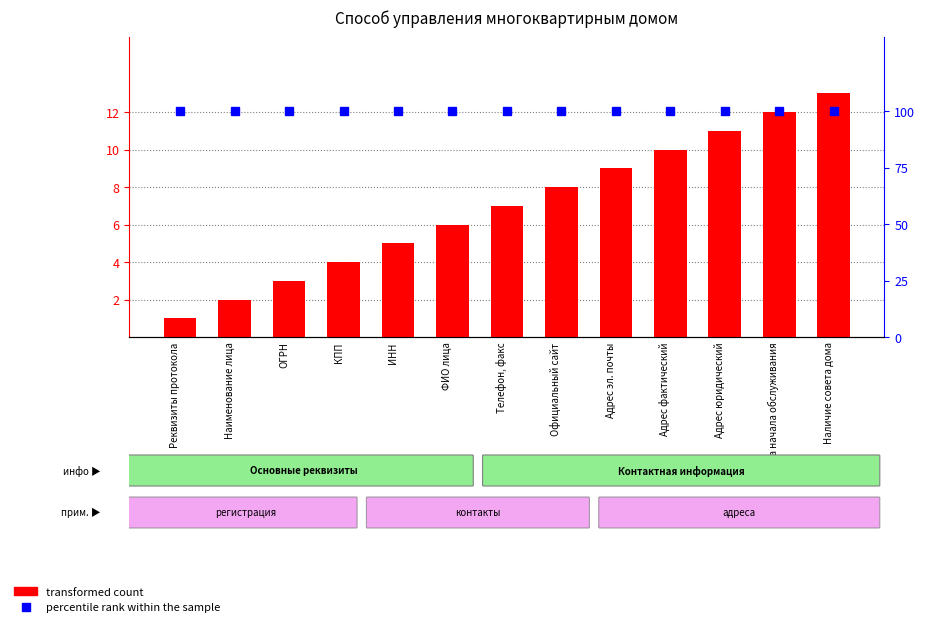

Which series has the widest spread of values?

transformed count